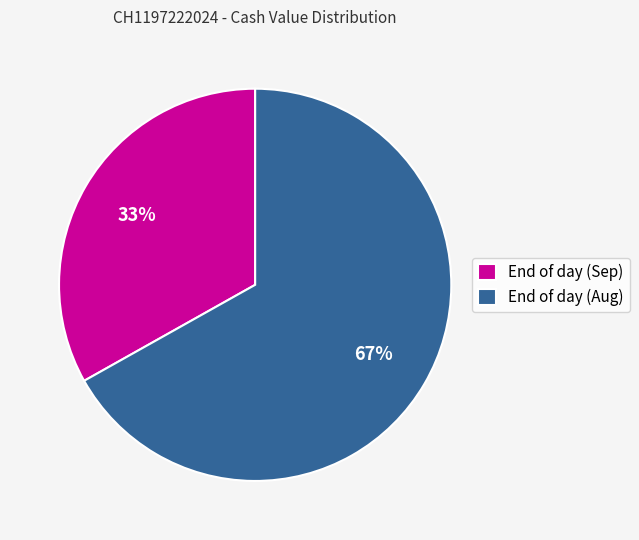

Approximately how many times larger is the value at End of day (Sep) compared to End of day (Aug)?

0.5